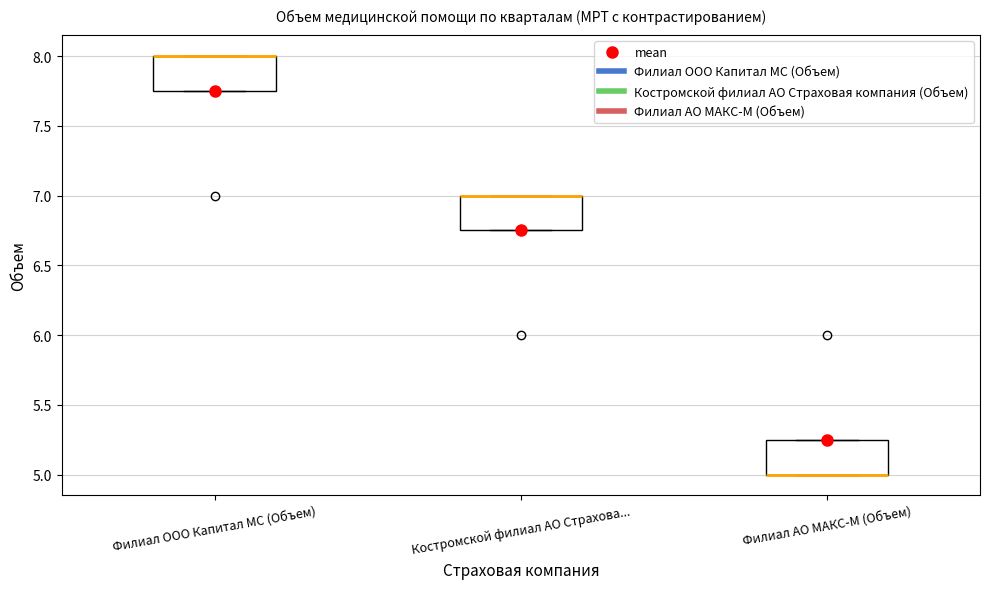

Reading left to right, read every box against the y-axis: the position of its median line, the range the box covers, and the ends of its whiskers. The values are not printed on the chart, so give them approximately, as read against the axis.

Филиал ООО Капитал МС (Объем): median 8.00 (drawn on the box's upper edge), box 7.75 to 8.00, whiskers 7.75 to 8.00
Костромской филиал АО Страхова...: median 7.00 (drawn on the box's upper edge), box 6.75 to 7.00, whiskers 6.75 to 7.00
Филиал АО МАКС-М (Объем): median 5.00 (drawn on the box's lower edge), box 5.00 to 5.25, whiskers 5.00 to 5.25